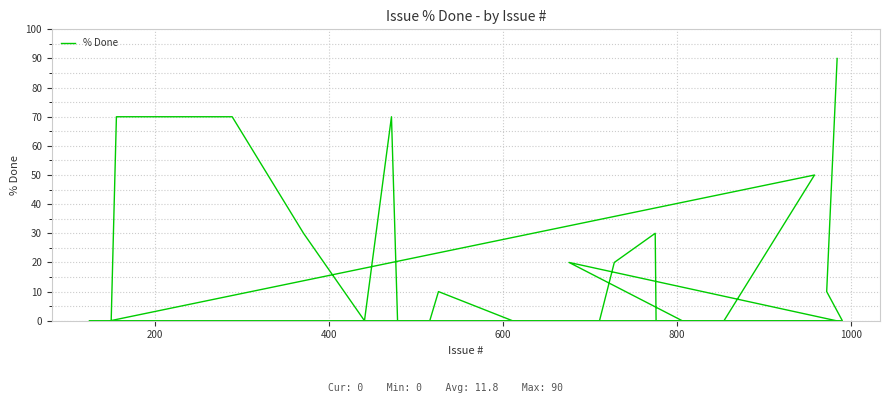

True or false: the data has more than 2 interior local peaks.

True